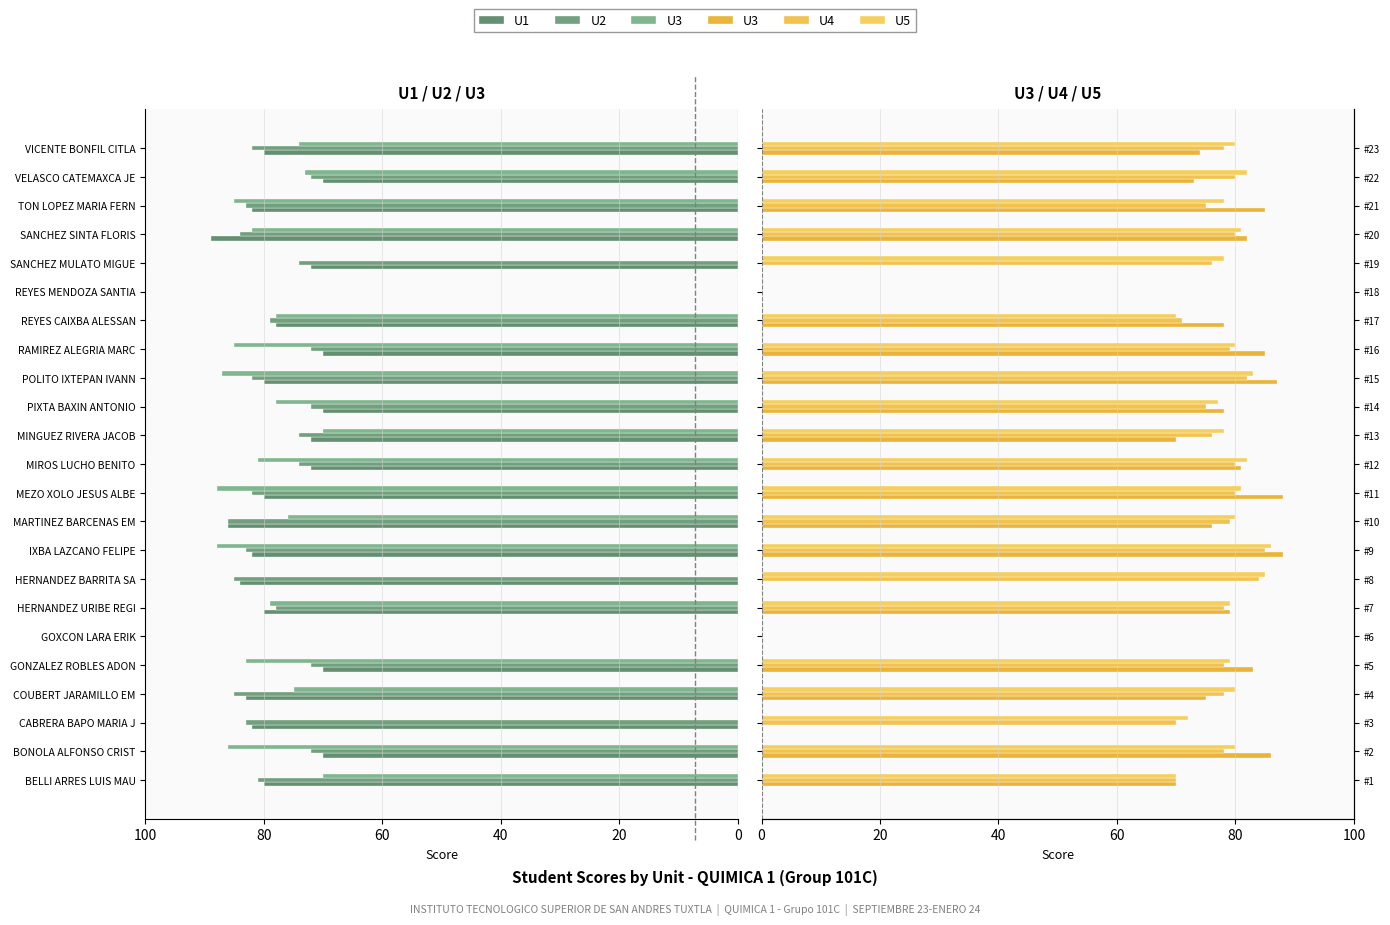

List the series in order of their peak value, lowest first.

U4, U2, U5, U3, U1